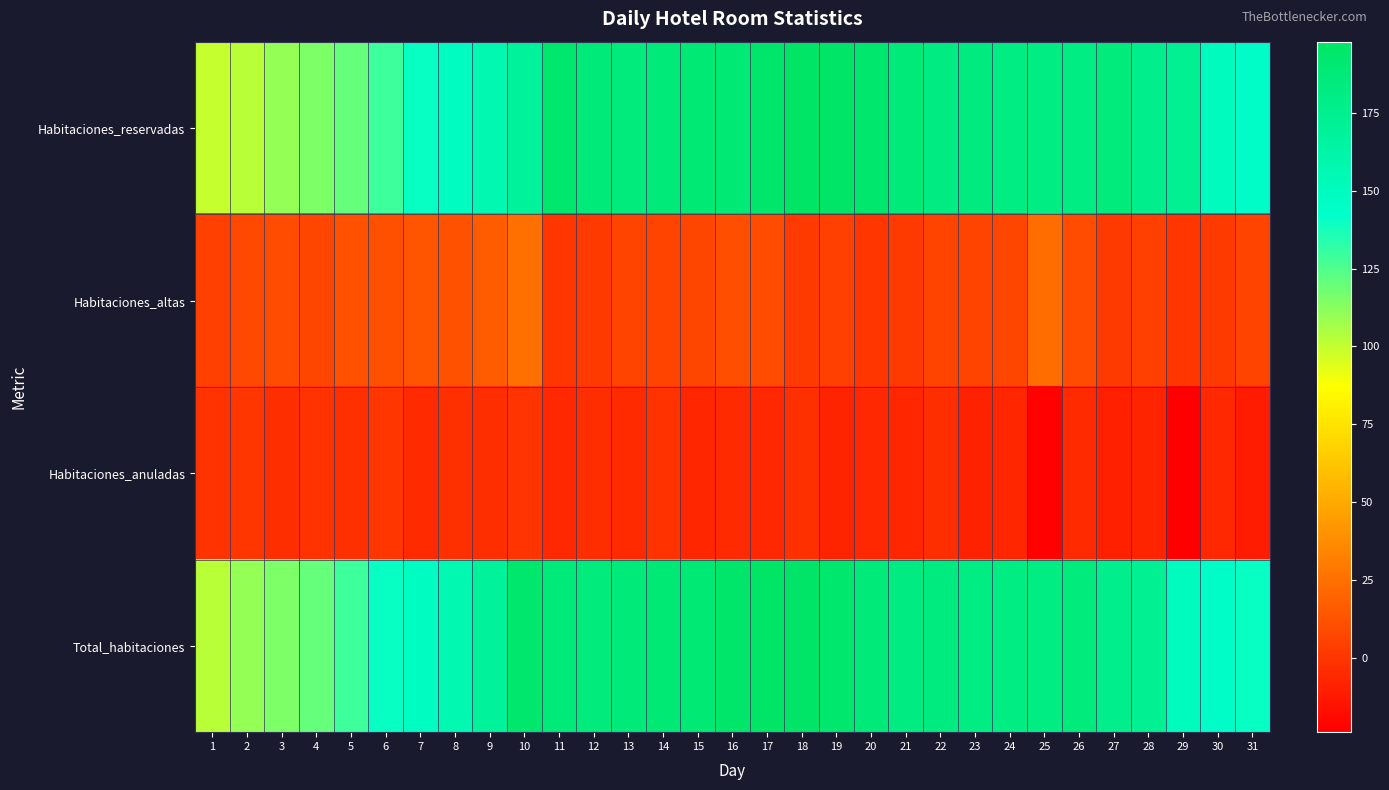

At 5, list the series in order from largest to smallest.

Total_habitaciones, Habitaciones_reservadas, Habitaciones_altas, Habitaciones_anuladas